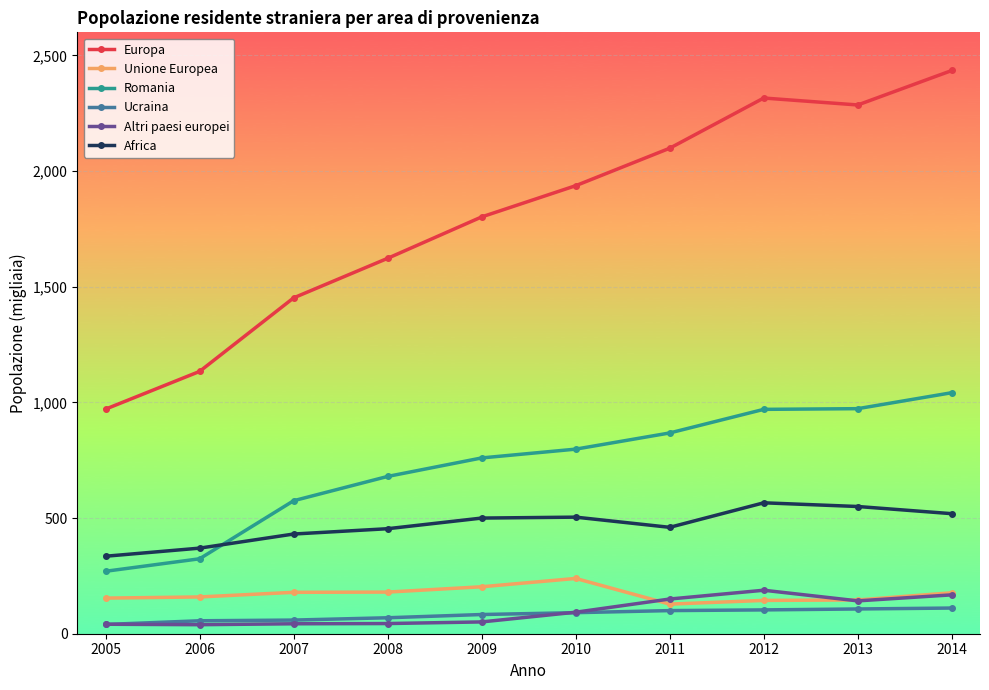

Does the chart display data point markers on the line(s)?

Yes